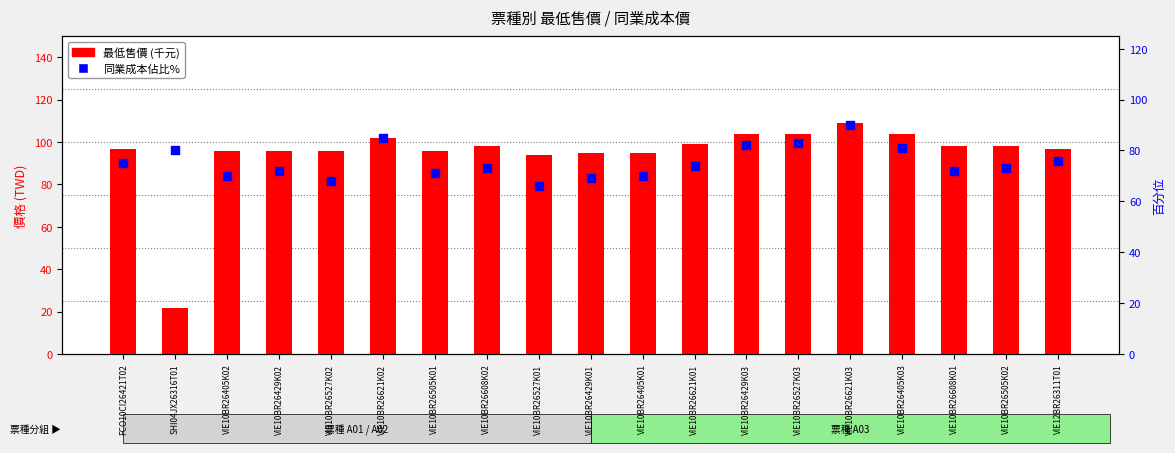

Which series contains the highest Y value?

最低售價 (千元)